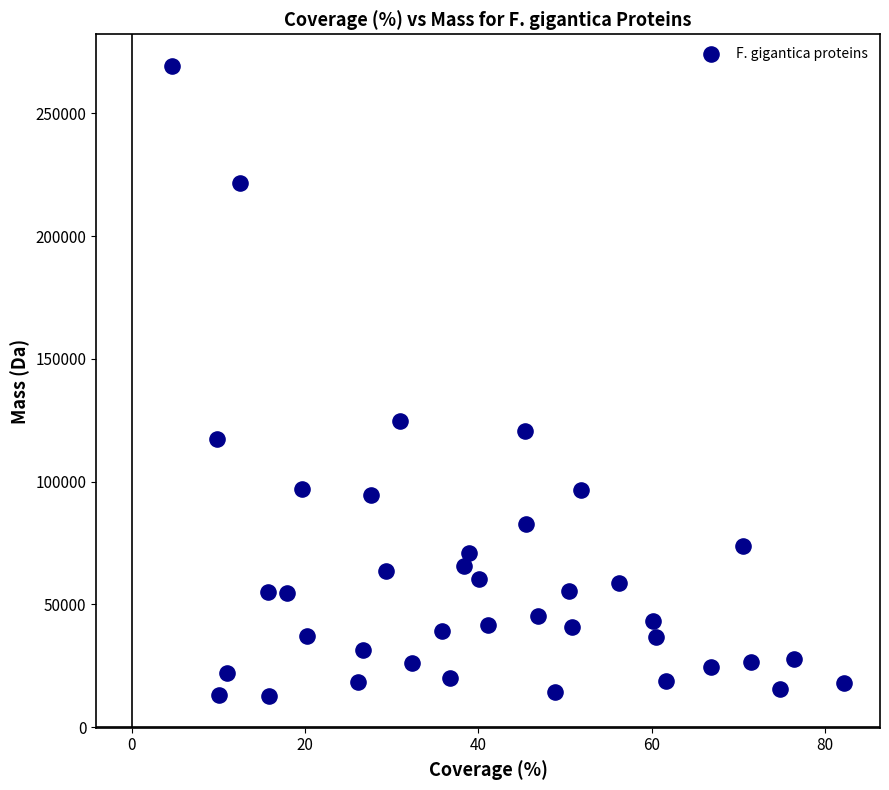

What is the range of X values (max minus min)?

77.6